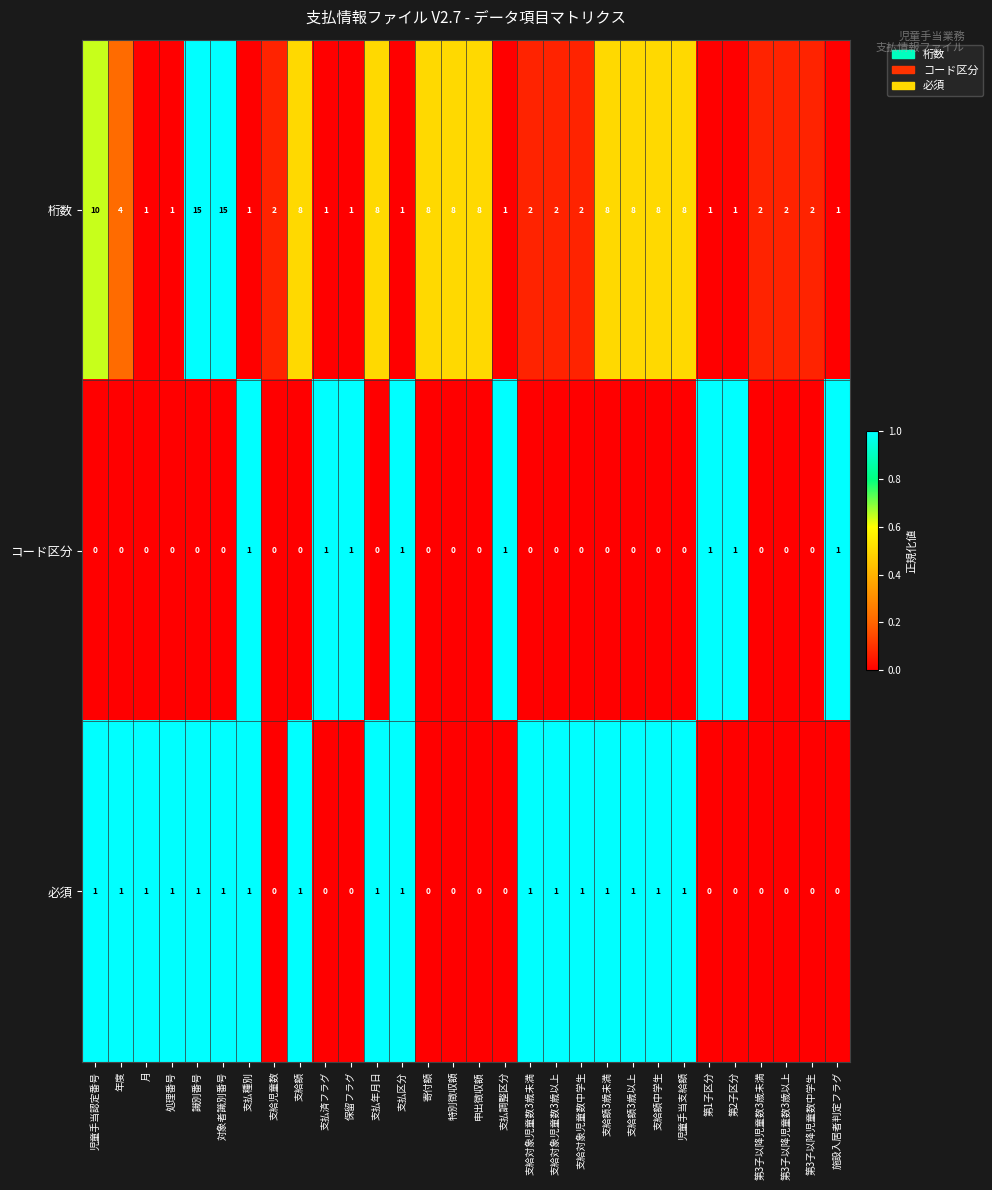

Where does the 桁数 series first go above 2?

児童手当認定番号